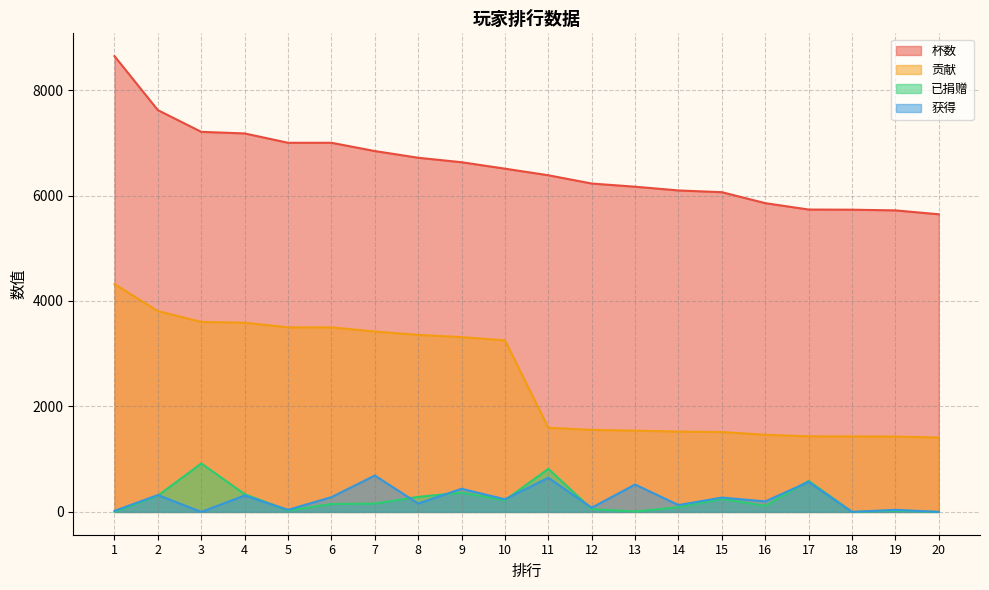

Reading left to right, what are all the values shown in this chart?

杯数: 1=8643	2=7619	3=7207	4=7177	5=7000	6=7000	7=6843	8=6716	9=6631	10=6509	11=6384	12=6227	13=6167	14=6096	15=6063	16=5855	17=5734	18=5731	19=5718	20=5644
贡献: 1=4321	2=3809	3=3603	4=3588	5=3500	6=3500	7=3421	8=3358	9=3315	10=3254	11=1596	12=1556	13=1541	14=1524	15=1515	16=1463	17=1433	18=1432	19=1429	20=1411
已捐赠: 1=0	2=309	3=919	4=337	5=26	6=150	7=159	8=286	9=365	10=222	11=817	12=54	13=8	14=91	15=247	16=115	17=588	18=0	19=26	20=0
获得: 1=20	2=320	3=0	4=312	5=40	6=280	7=690	8=160	9=439	10=240	11=648	12=80	13=520	14=130	15=272	16=200	17=570	18=0	19=40	20=0